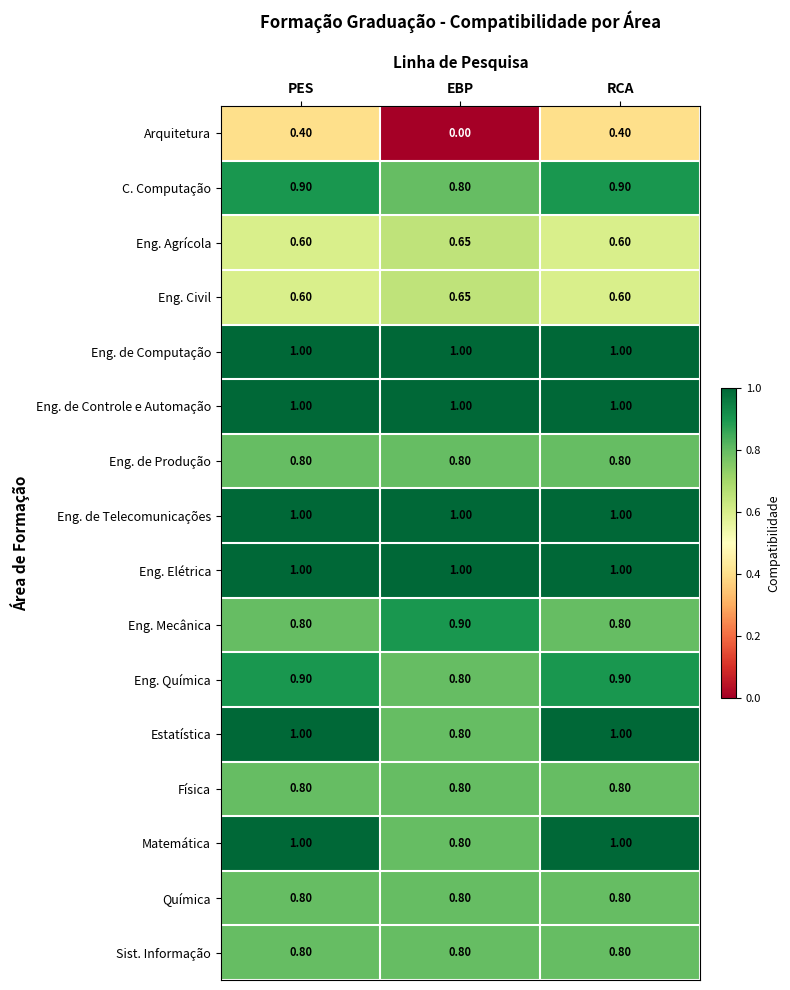

Is the value of Arquitetura at PES greater than the value of Estatística at EBP?

No